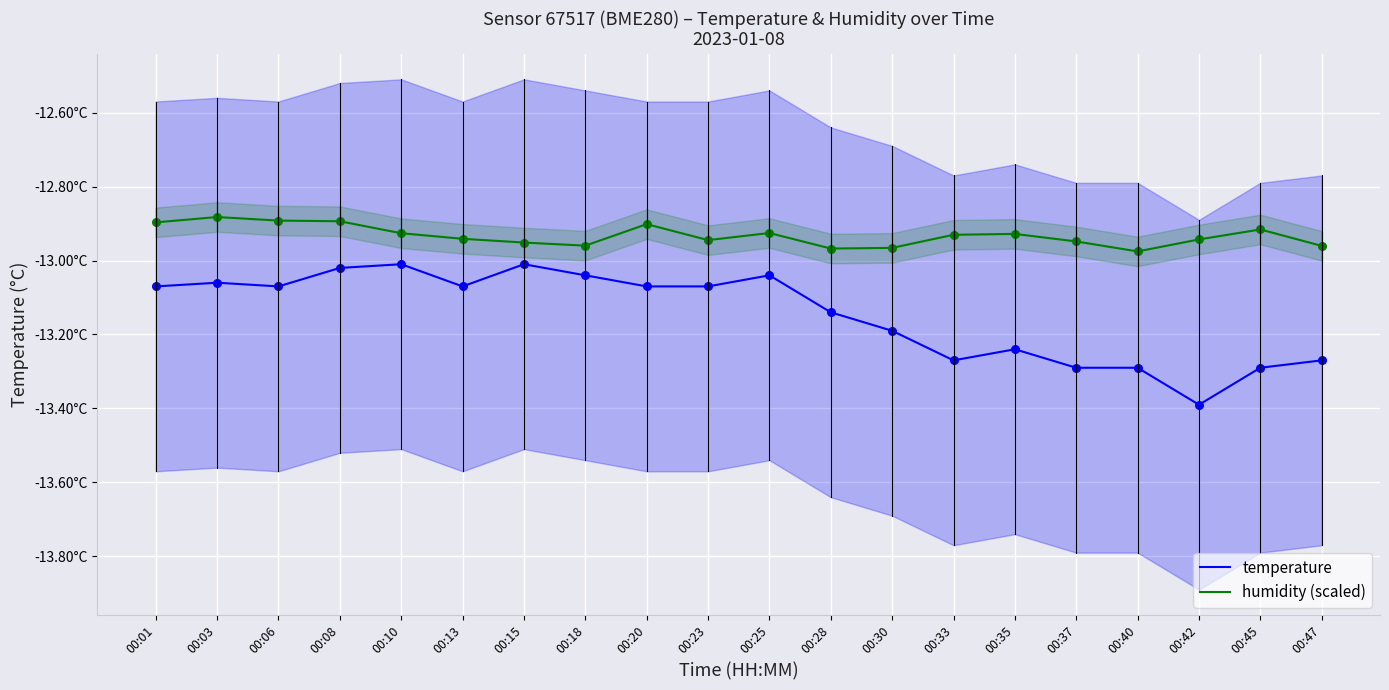

Which series contains the highest Y value?

humidity (scaled)